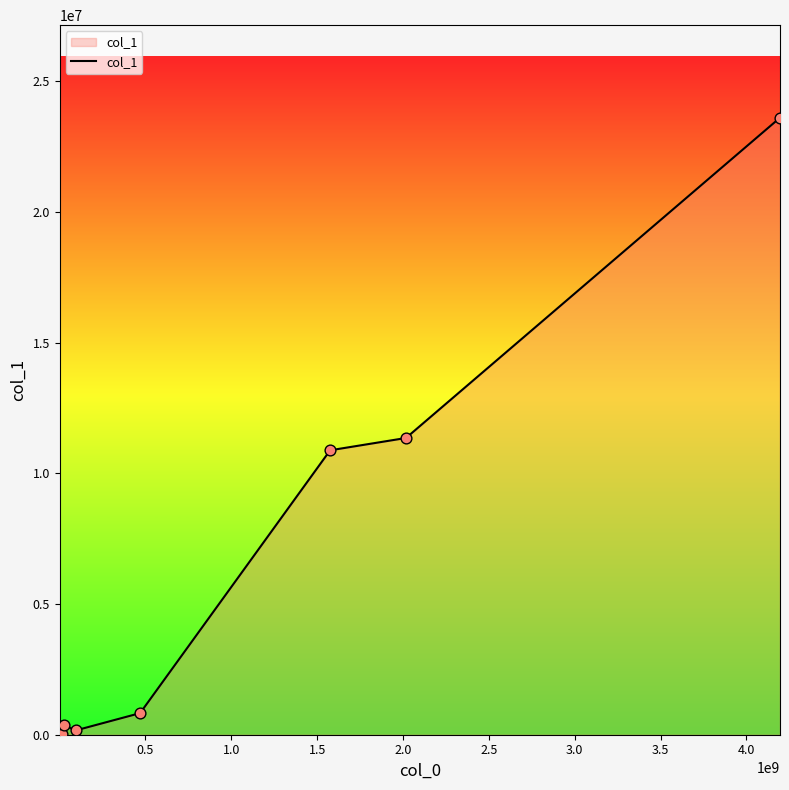

What is the difference between the maximum and minimum values?

23597619